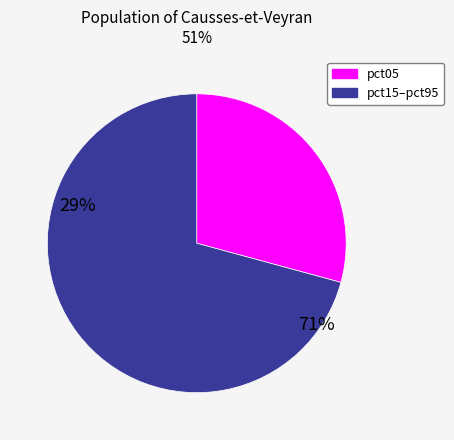

Does pct05 represent more than half of the total?

No